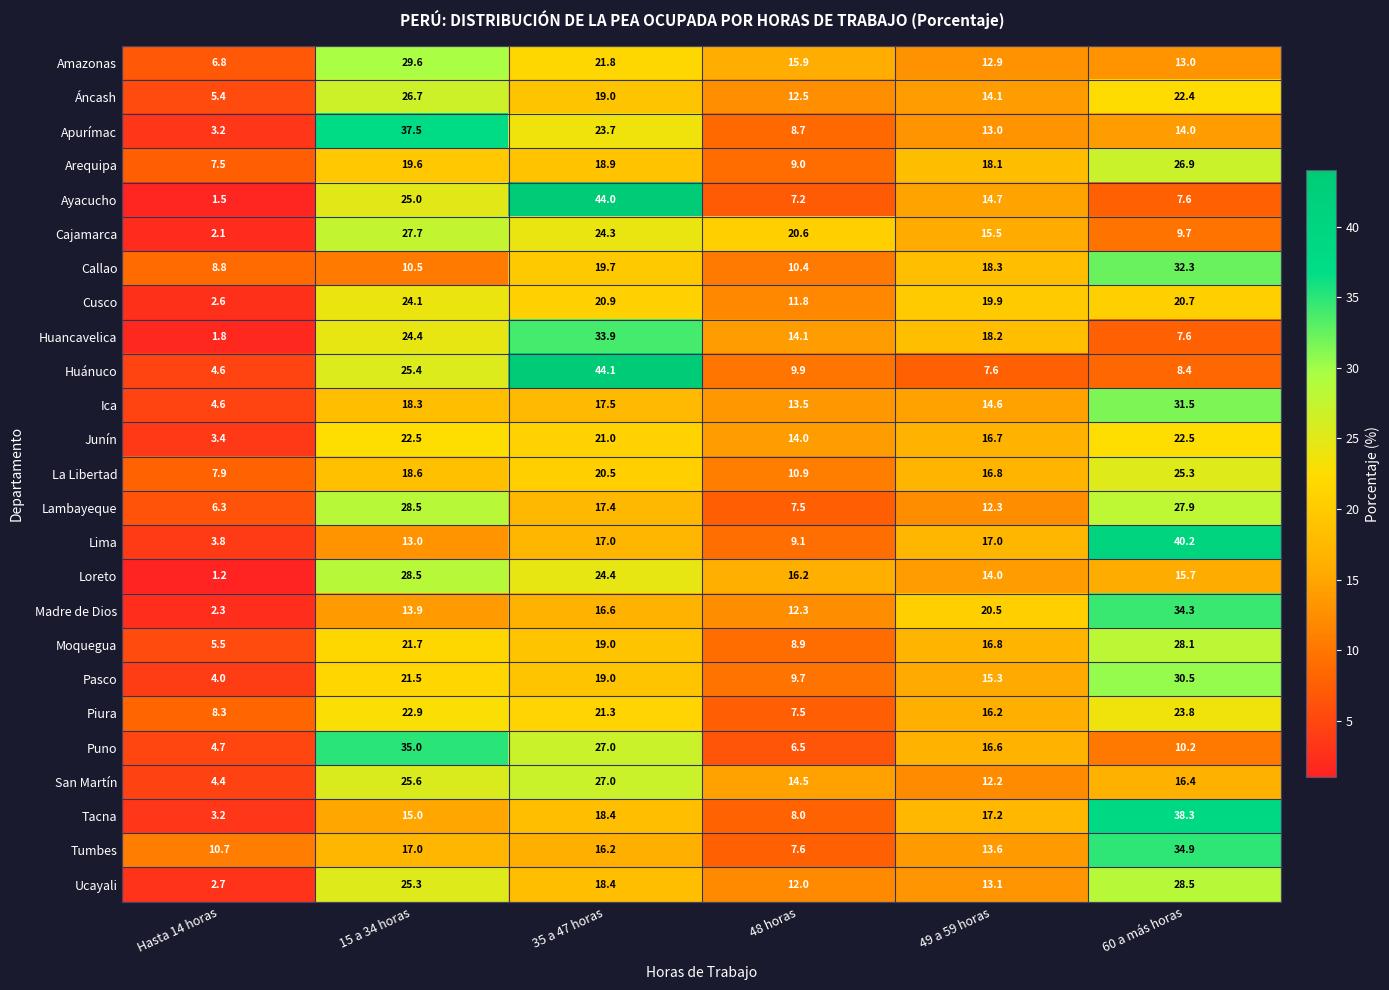

What is the sum of the Huánuco values at 48 horas and Hasta 14 horas?

14.5